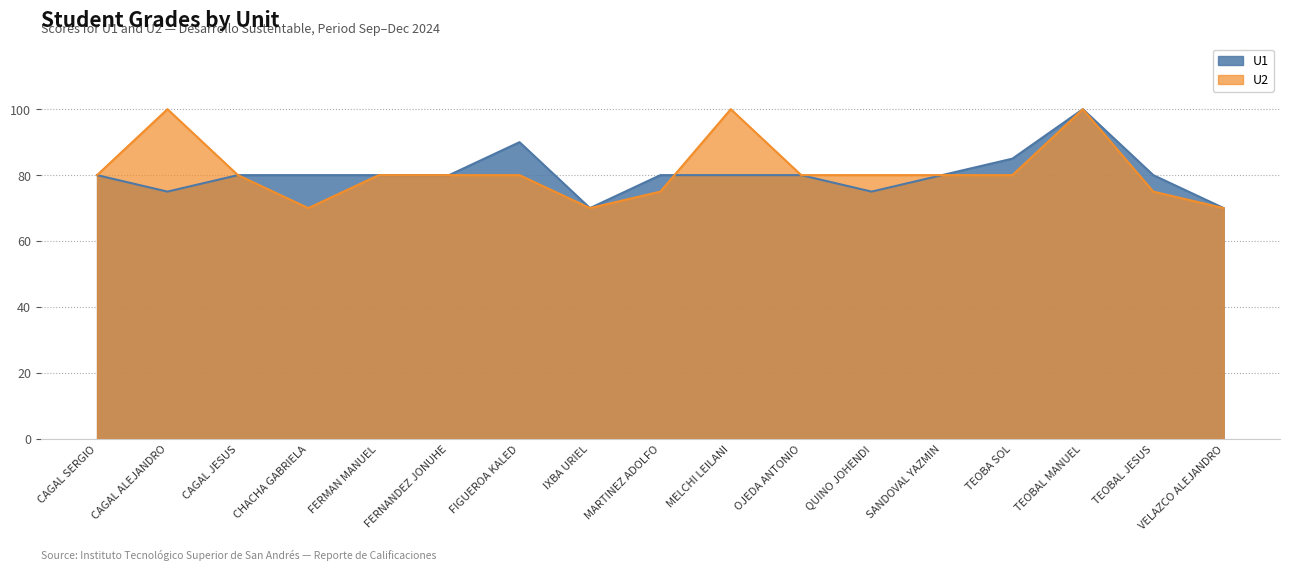

What is the average value of the U1 series?

80